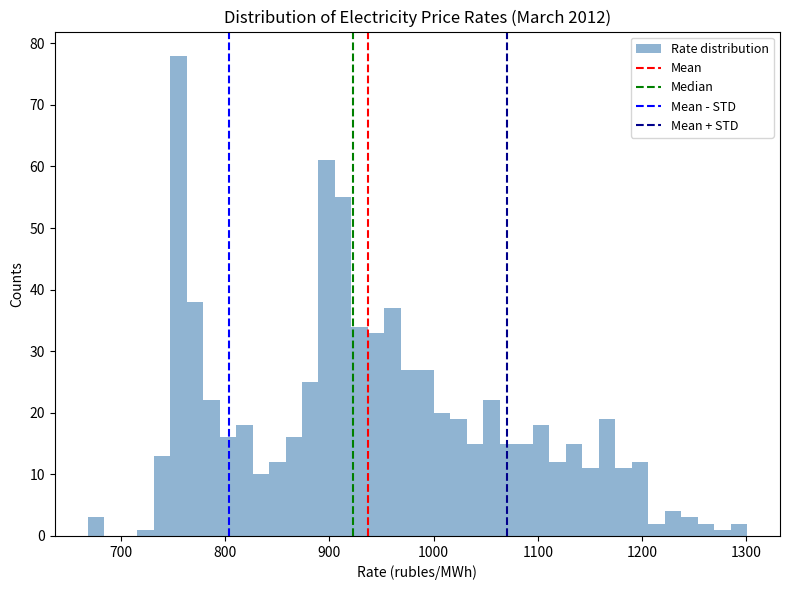

Read against the x-axis, roughly where is the centre of the tallest bar?

760